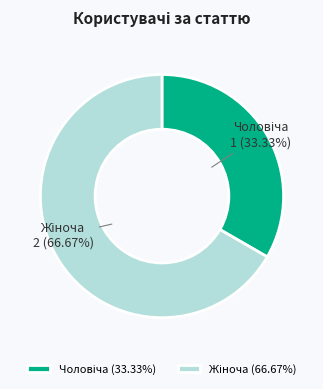

How many slices are in this pie chart?

2